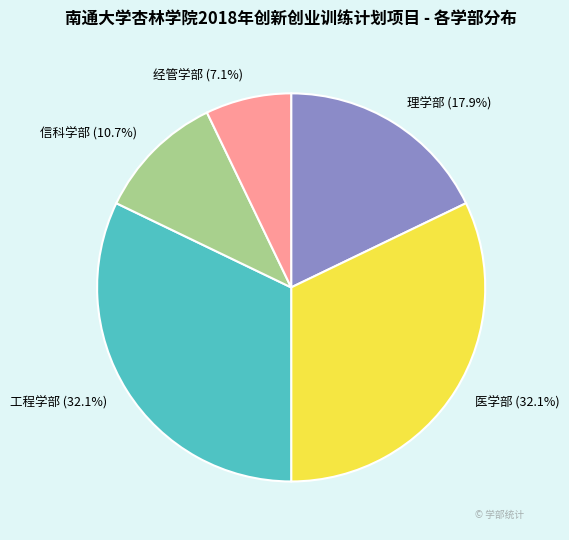

To the nearest percent, what percentage of the pie is 信科学部?

11%